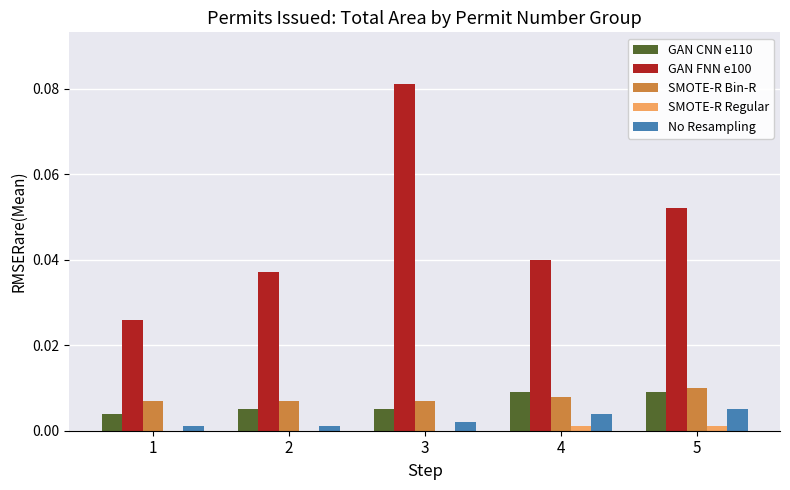

At which category is the sum across all series the highest?

3